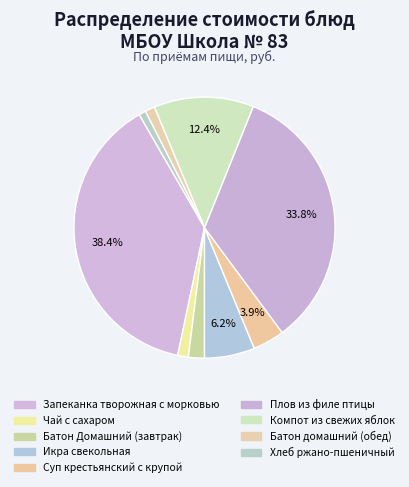

Rank the categories by value from highest to lowest.

Запеканка творожная с морковью, Плов из филе птицы, Компот из свежих яблок, Икра свекольная, Суп крестьянский с крупой, Батон Домашний (завтрак), Чай с сахаром, Батон домашний (обед), Хлеб ржано-пшеничный